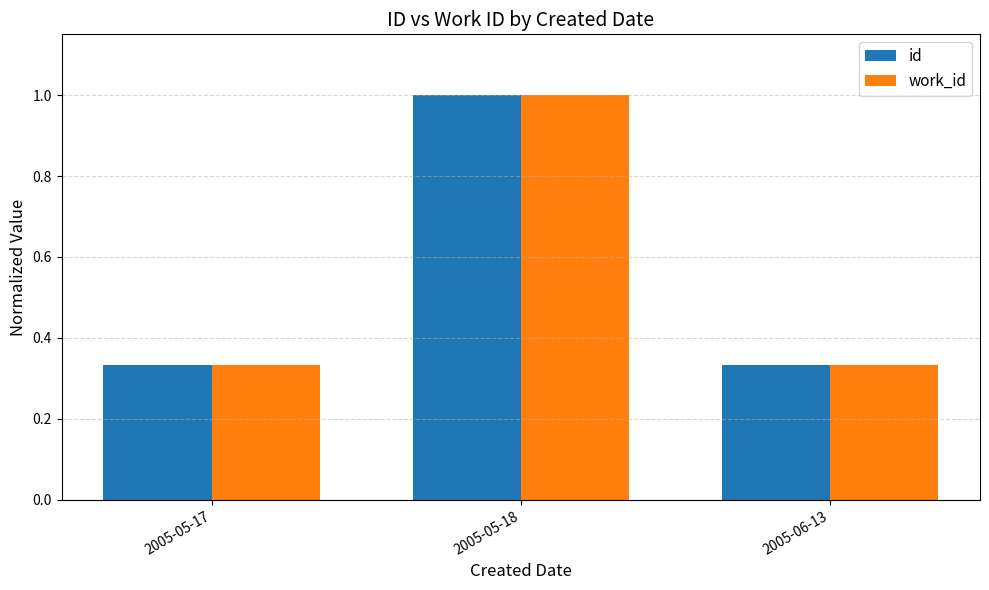

How many bars are there in total?

6